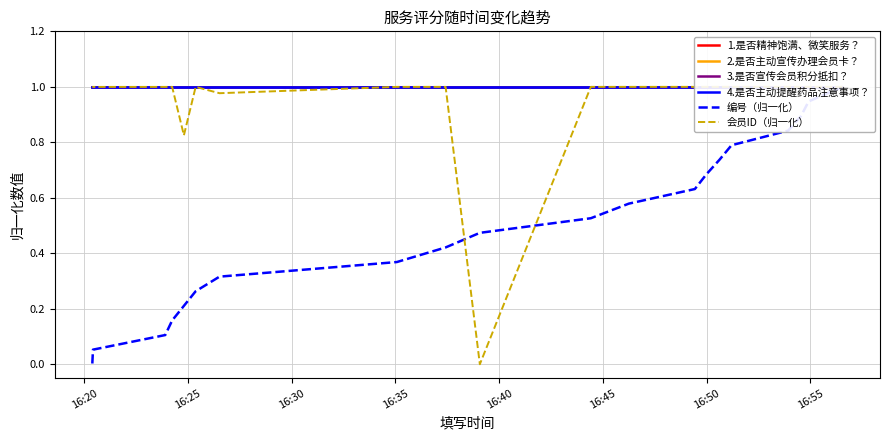

At which label does 4.是否主动提醒药品注意事项？ reach its peak?

16:20